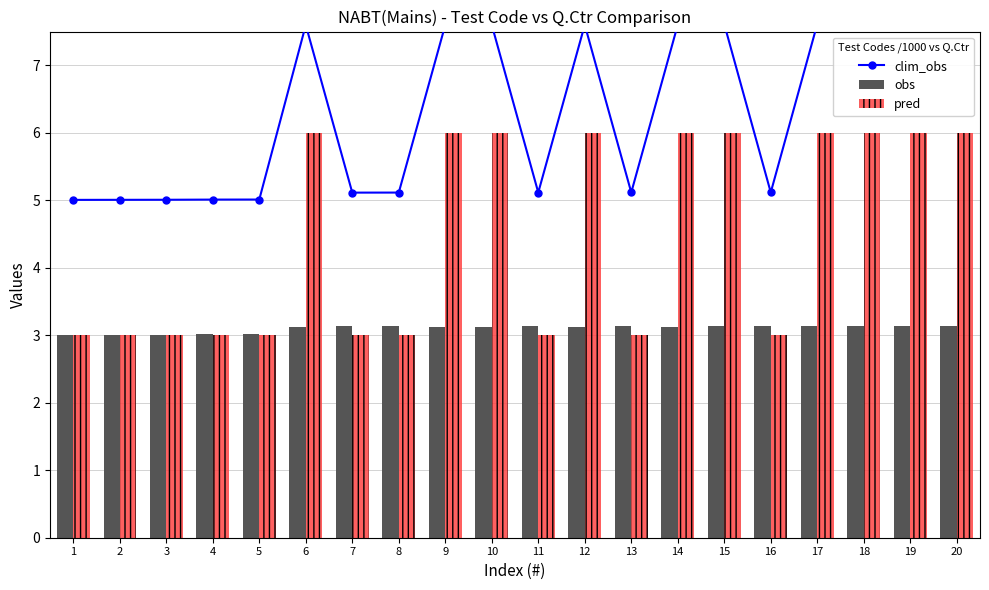

Does the chart contain any negative values?

No